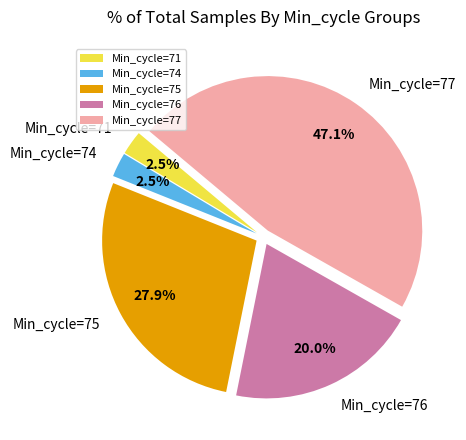

Which category has the biggest portion of the pie?

Min_cycle=77